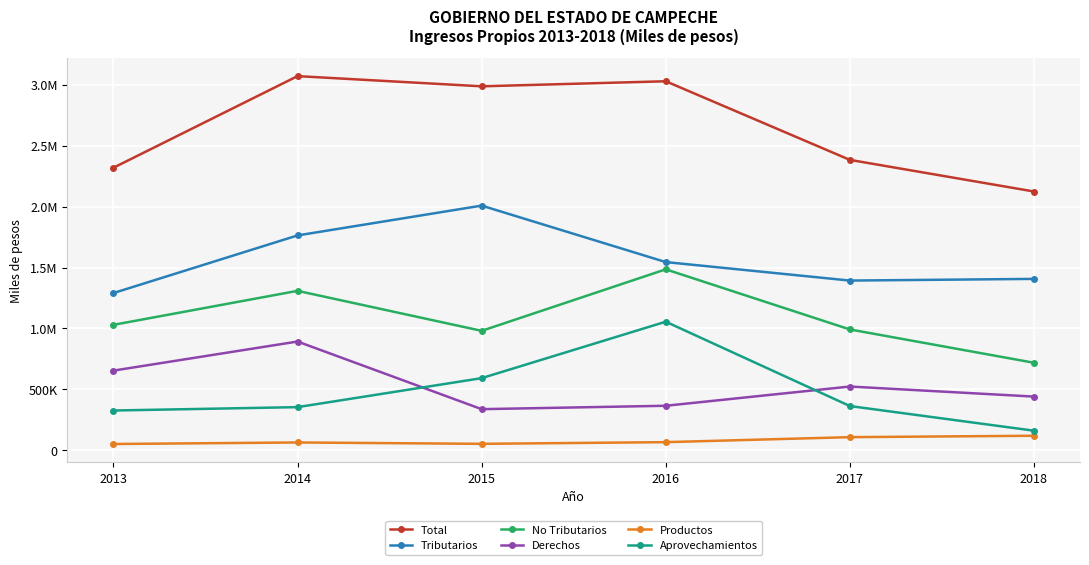

Reading right to left, list all the values displayed in this chart.

Total: 2124212.0	2383992.9	3029681.0	2988184.0	3071830.0	2319441.0
Tributarios: 1406515.0	1392720.7	1544655.0	2008375.0	1763506.0	1290273.0
No Tributarios: 717697.0	991272.3	1485026.0	979809.0	1308324.0	1029168.0
Derechos: 439842.0	522406.8	364522.0	336583.0	892036.0	653204.0
Productos: 118189.0	106719.0	65639.0	51874.0	63052.0	50458.0
Aprovechamientos: 159666.0	362146.5	1054865.0	591352.0	353236.0	325506.0